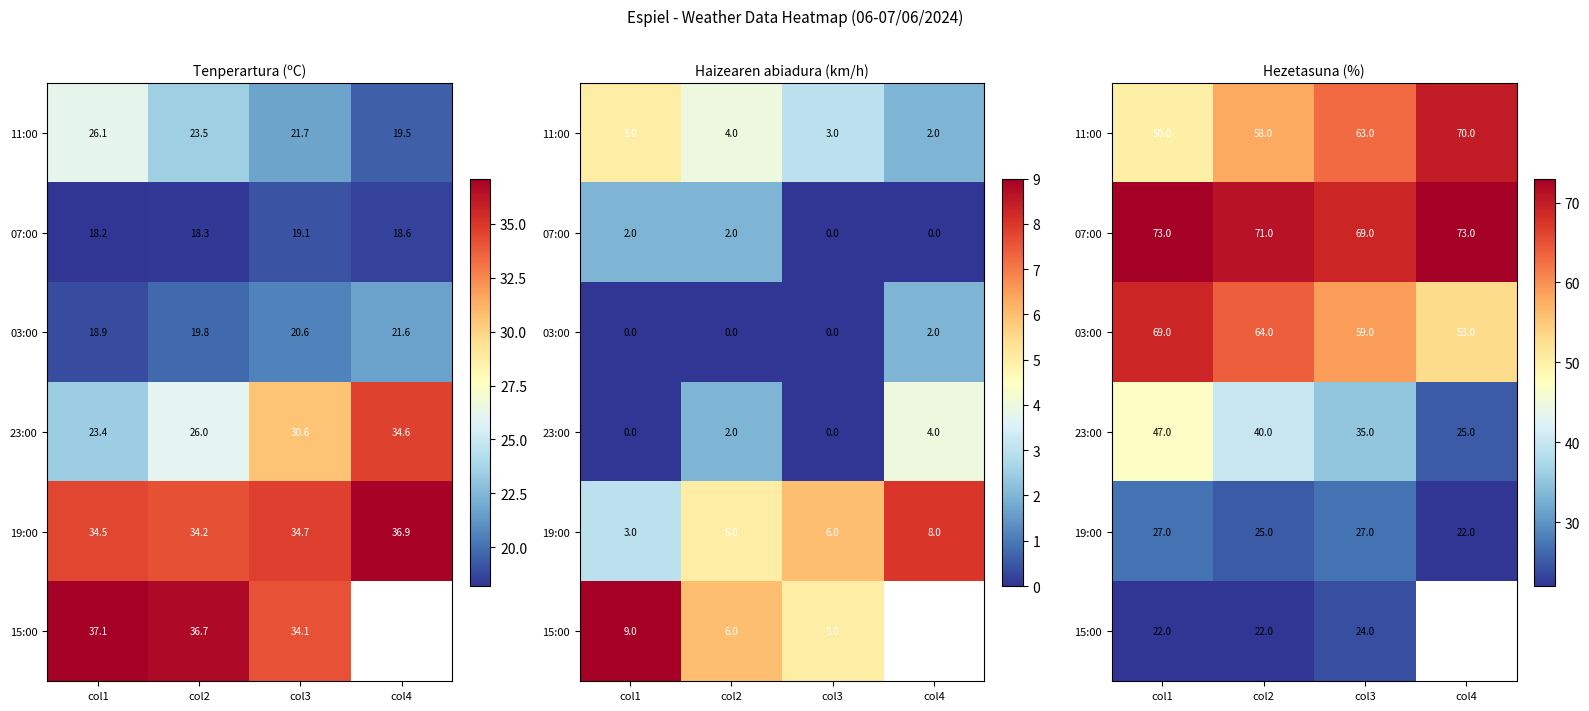

At which category is the sum across all series the highest?

col1